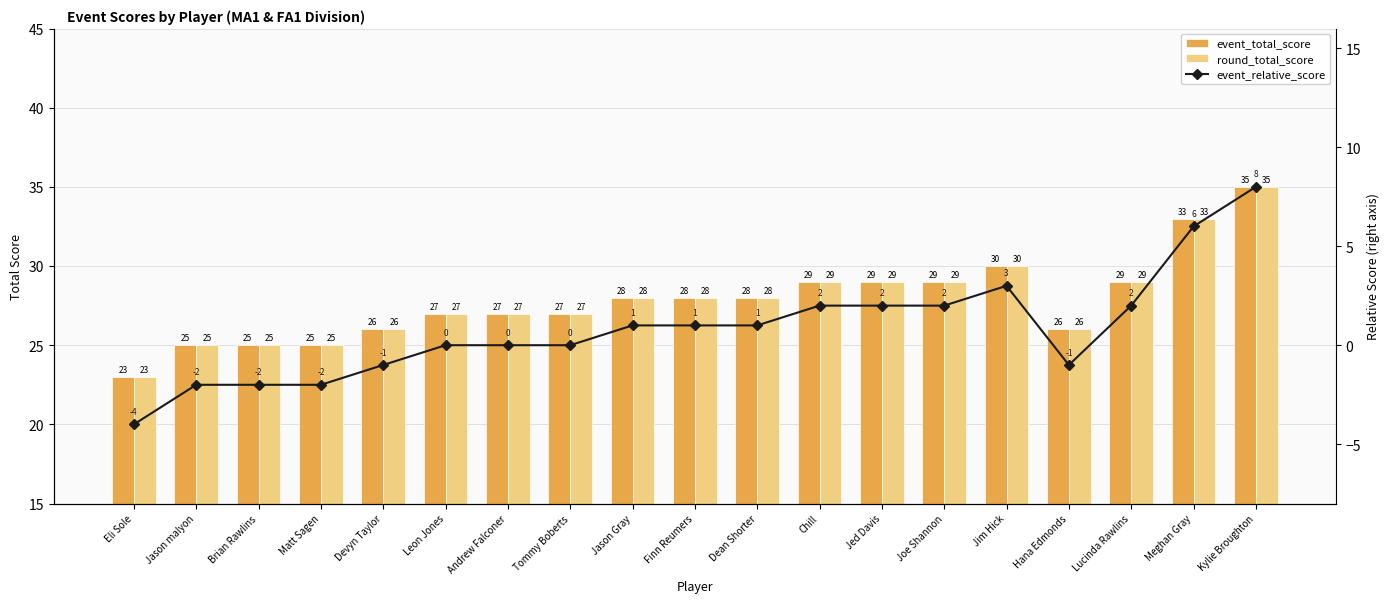

What is the label of the 16th bar from the right?

Matt Sagen